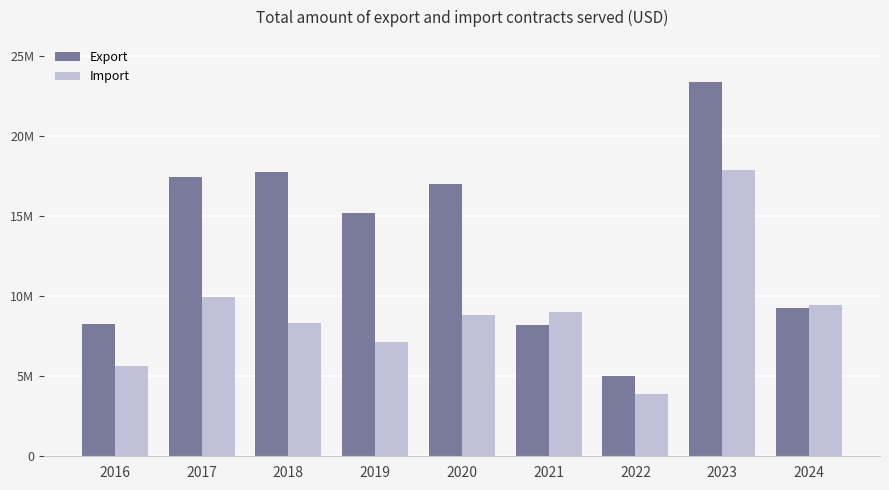

What are all the series names shown in the legend?

Export, Import